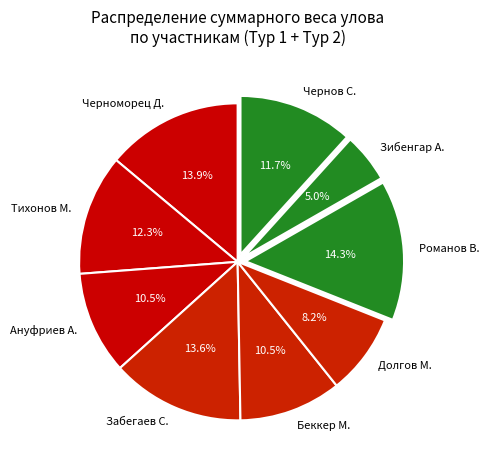

How many segments does this pie chart have?

9